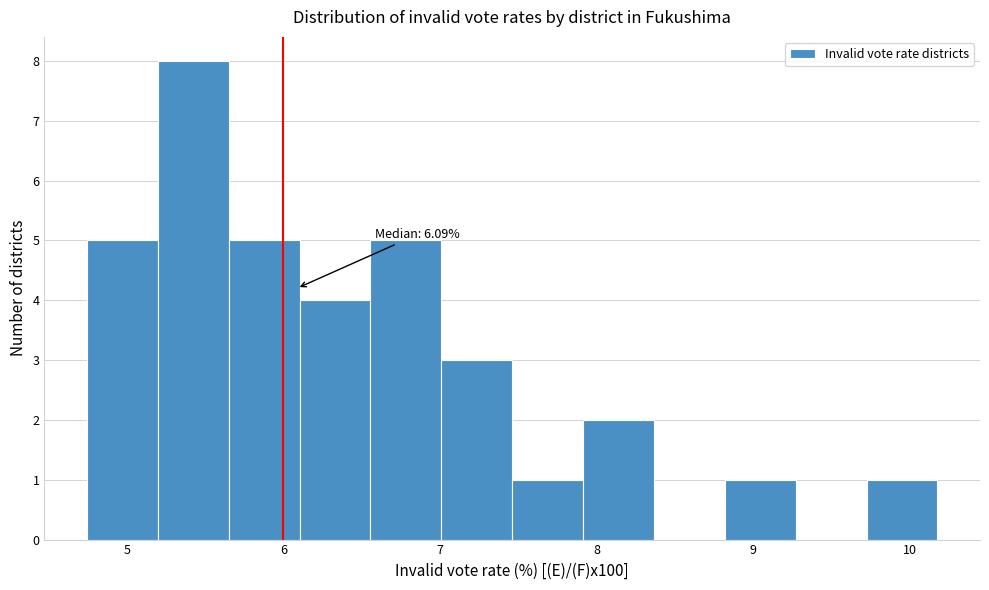

Which range on the x-axis has the tallest bar?

5.2 to 5.7